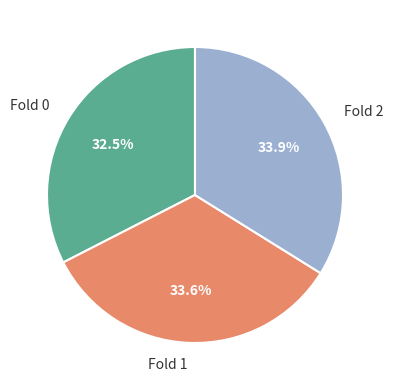

Which slice is the smallest?

Fold 0